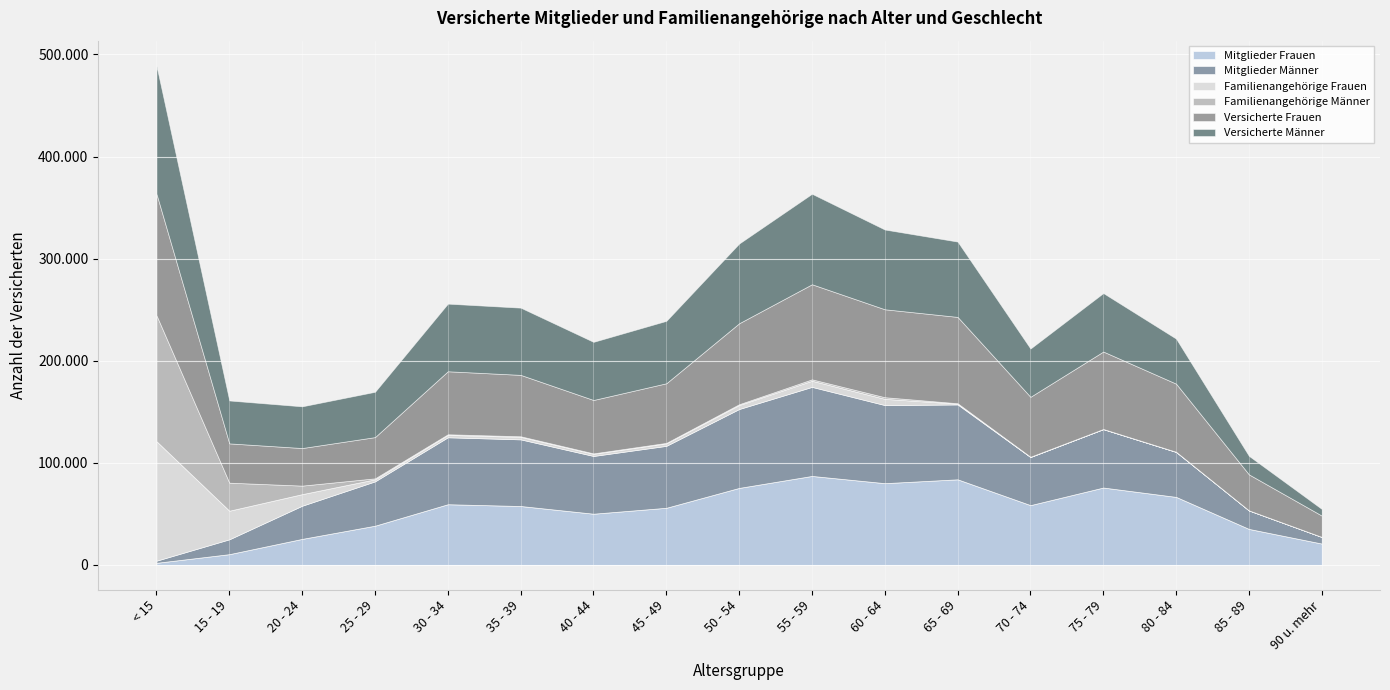

How many intersections are there between Versicherte Frauen and Familienangehörige Männer?

1